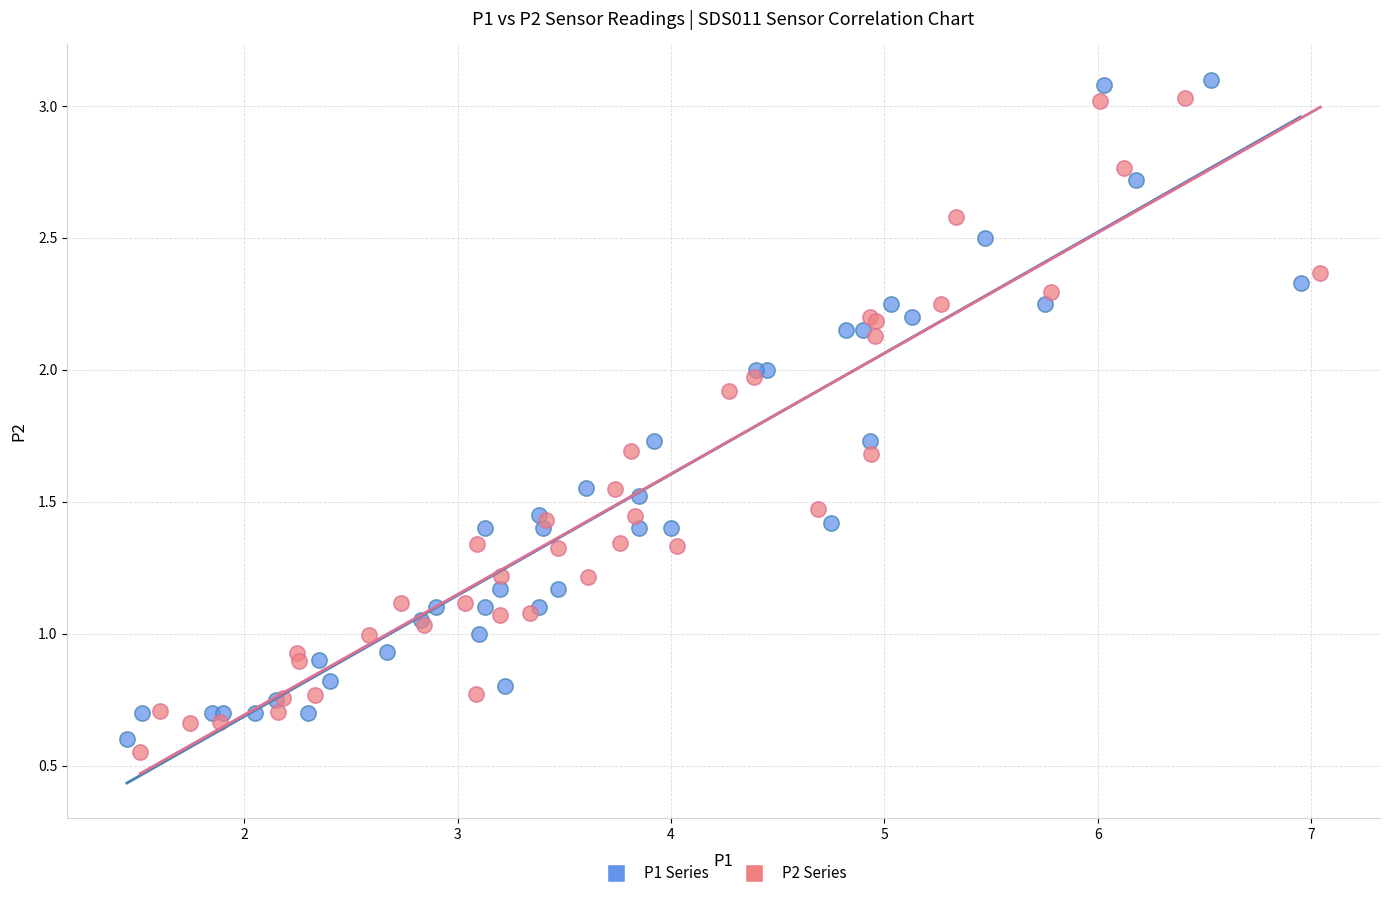

Which series has the widest spread of Y values?

P1 Series